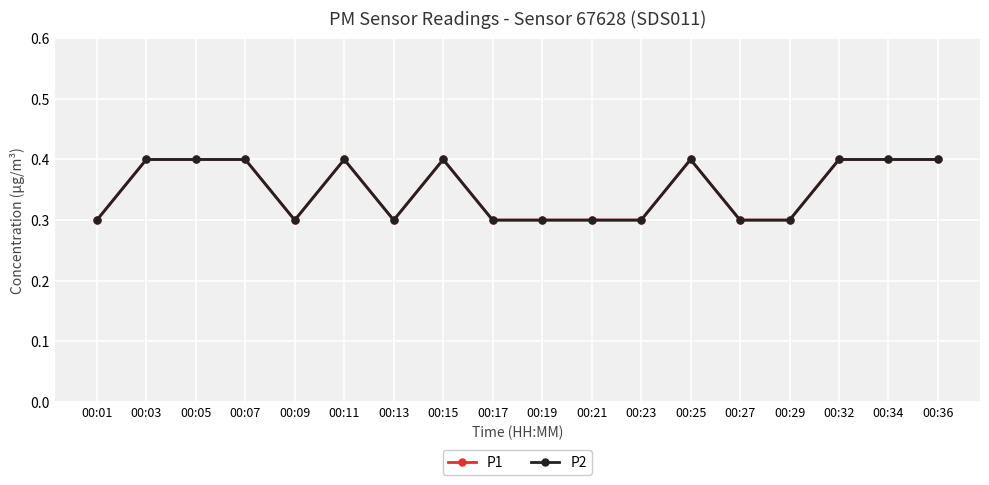

Rank the series at 00:17 from lowest to highest value.

P1, P2